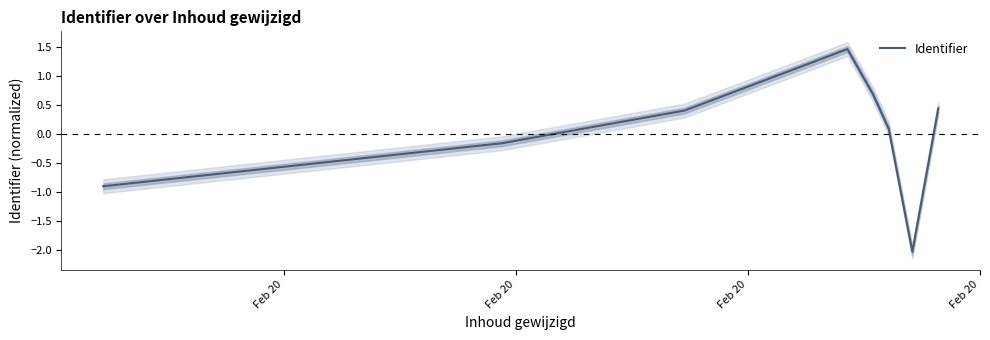

What is the minimum value for Identifier?

-2.0